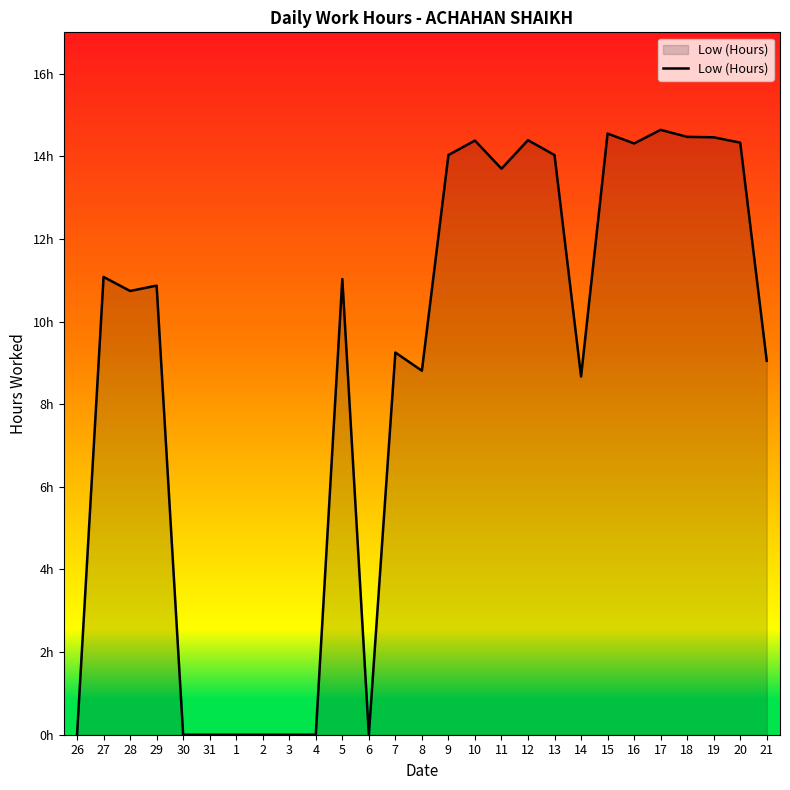

Is this an area chart (filled region under the line)?

Yes